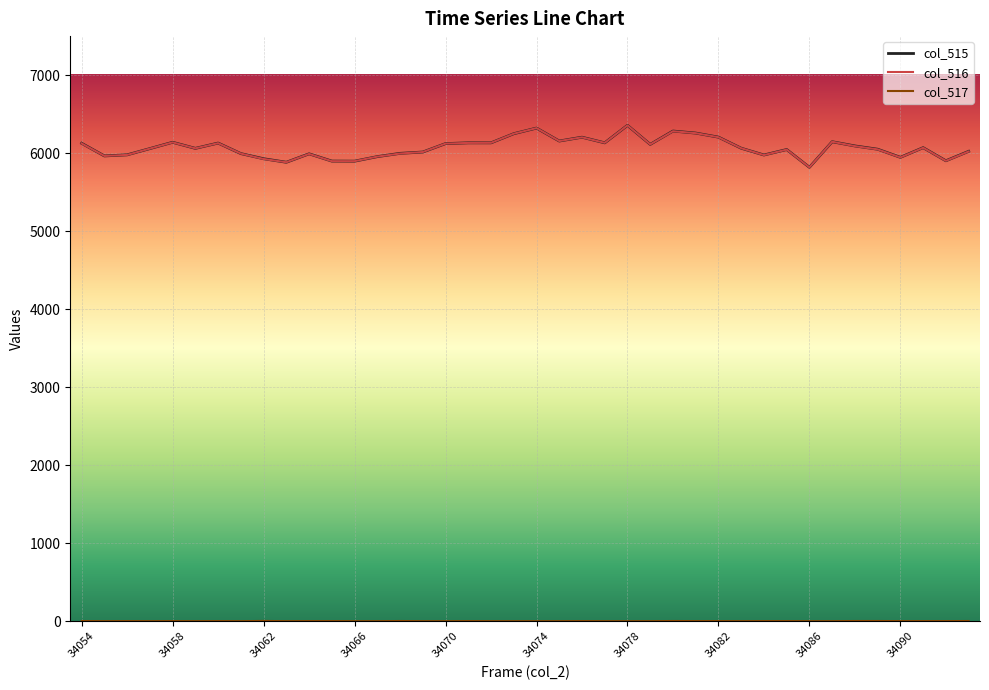

Does the chart display data point markers on the line(s)?

No